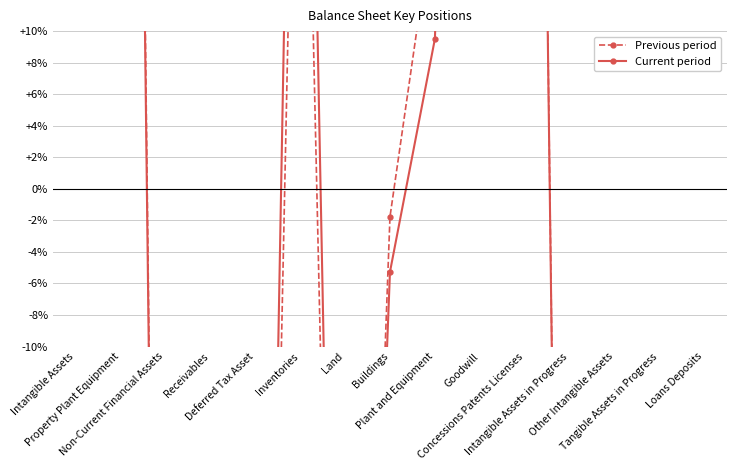

Reading right to left, what are all the values shown in this chart?

Previous period: -98.0	-95.9	-99.9	-98.4	124.4	99.8	18.0	-1.8	-78.7	46.4	-89.0	-99.9	-97.7	144.5	326.0
Current period: -98.1	-87.9	-99.9	-99.1	124.2	96.0	9.5	-5.3	-79.0	66.1	-90.0	-99.9	-97.8	140.0	321.2